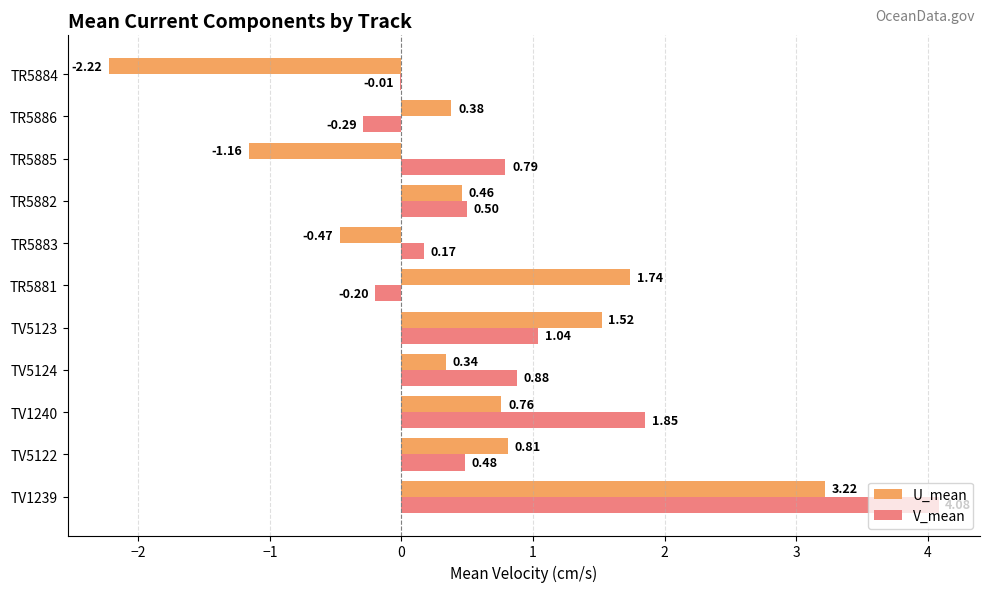

What is the total value across all series at TR5885?

-0.4